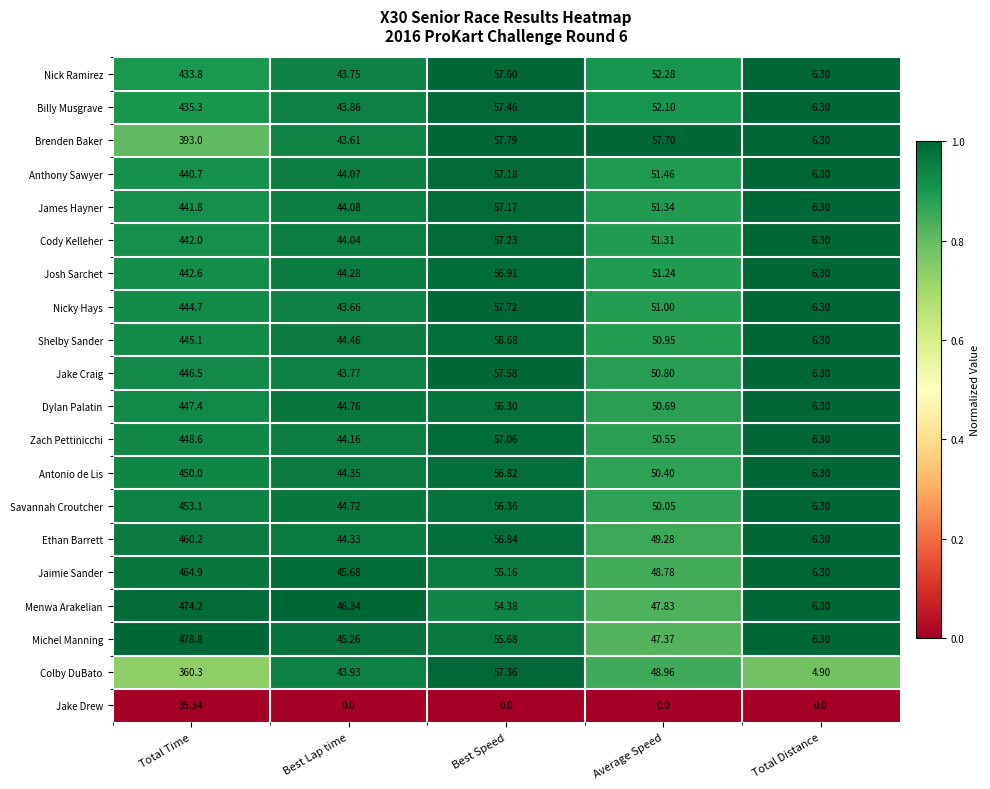

Rank the series by their maximum value, from lowest to highest.

Jake Drew, Colby DuBato, Brenden Baker, Nick Ramirez, Billy Musgrave, Anthony Sawyer, James Hayner, Cody Kelleher, Josh Sarchet, Nicky Hays, Shelby Sander, Jake Craig, Dylan Palatin, Zach Pettinicchi, Antonio de Lis, Savannah Croutcher, Ethan Barrett, Jaimie Sander, Menwa Arakelian, Michel Manning